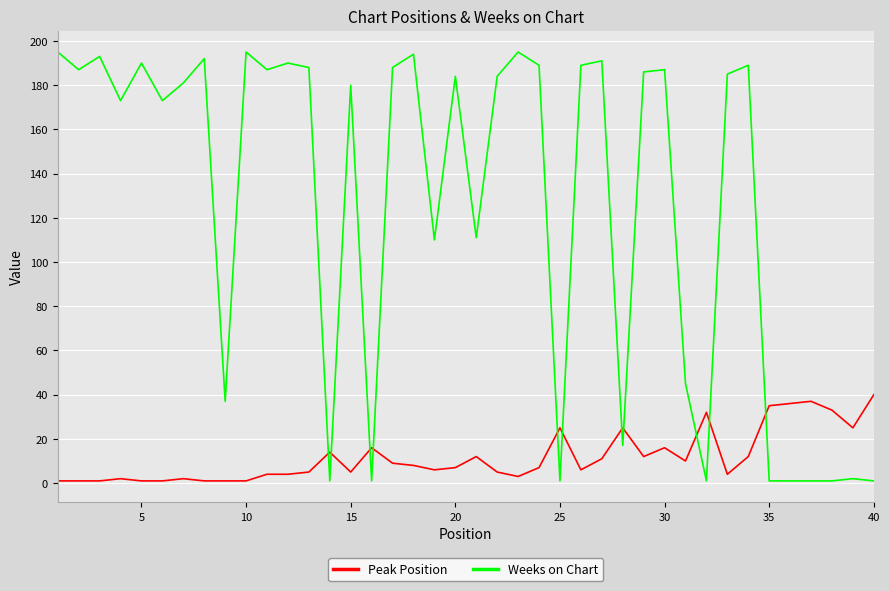

What is the lowest value of the Weeks on Chart series?

1